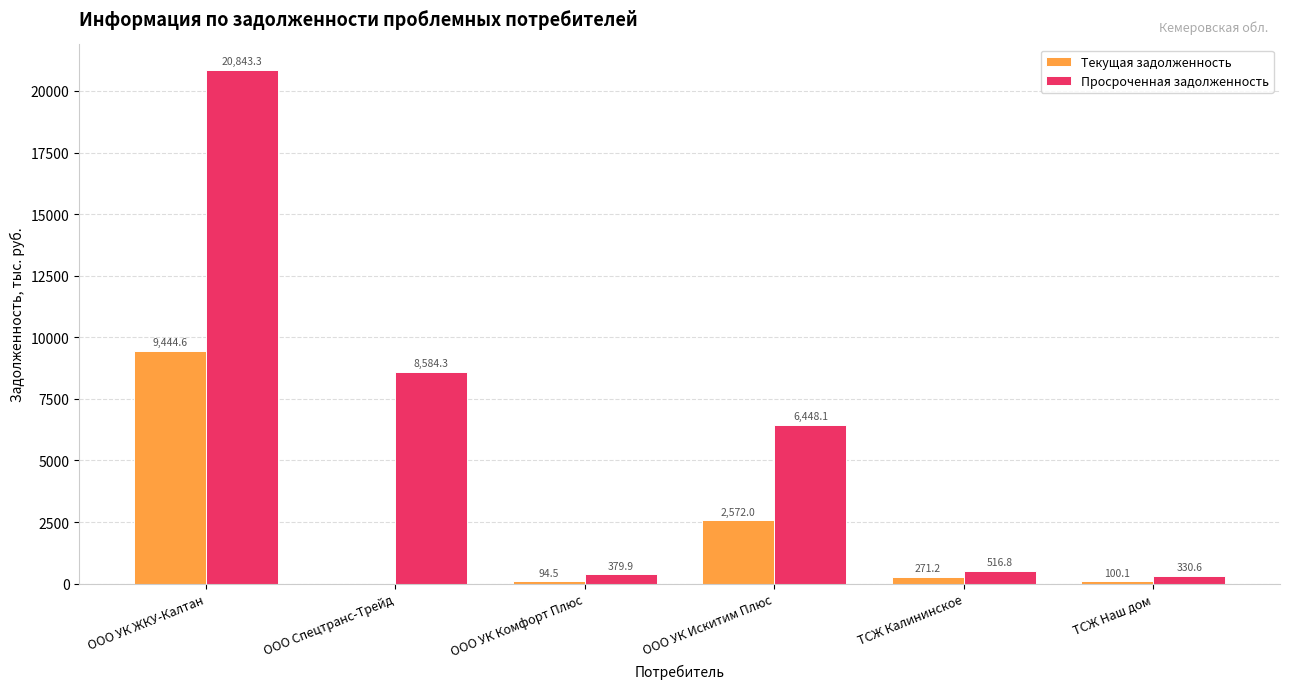

The Просроченная задолженность series shows 516.8 at ТСЖ Калининское. True or false?

True